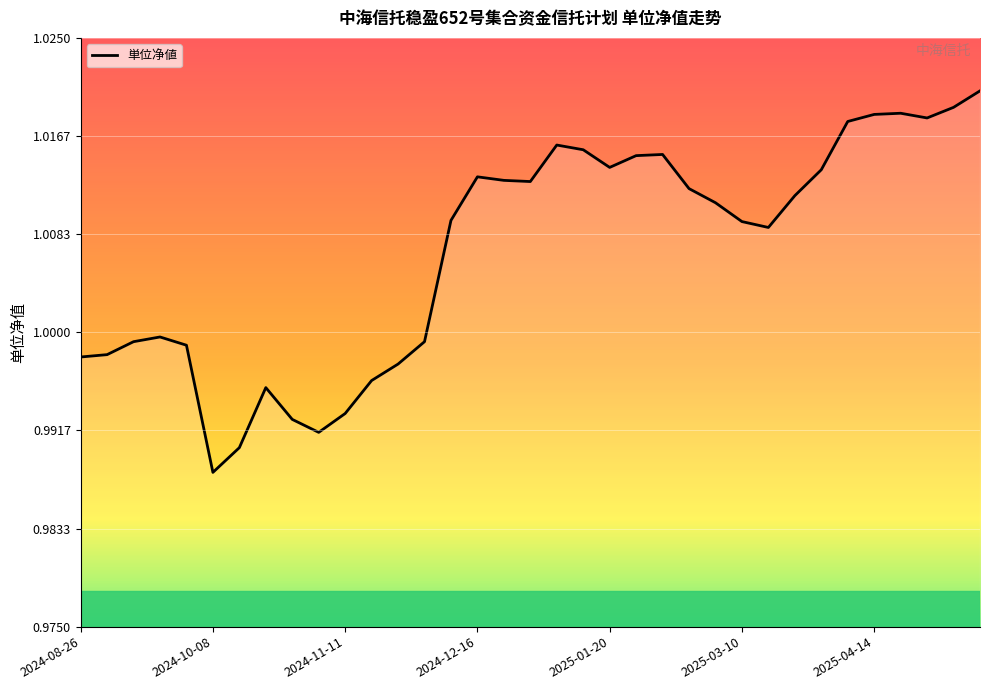

What is the maximum value shown in the chart?

1.0